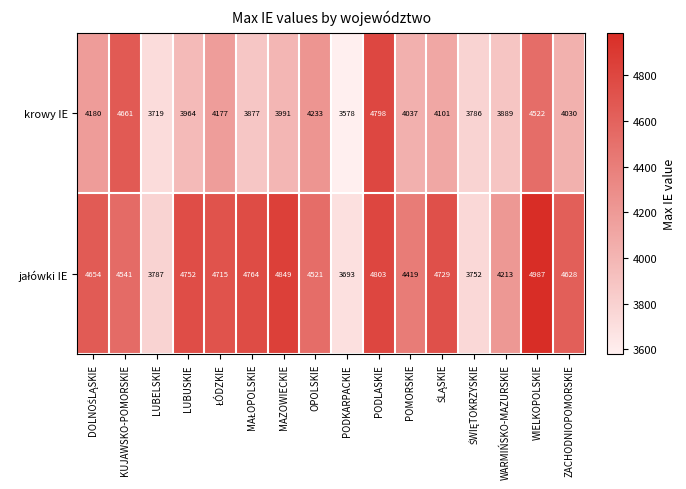

Between KUJAWSKO-POMORSKIE and POMORSKIE, which series saw the biggest shift?

krowy IE